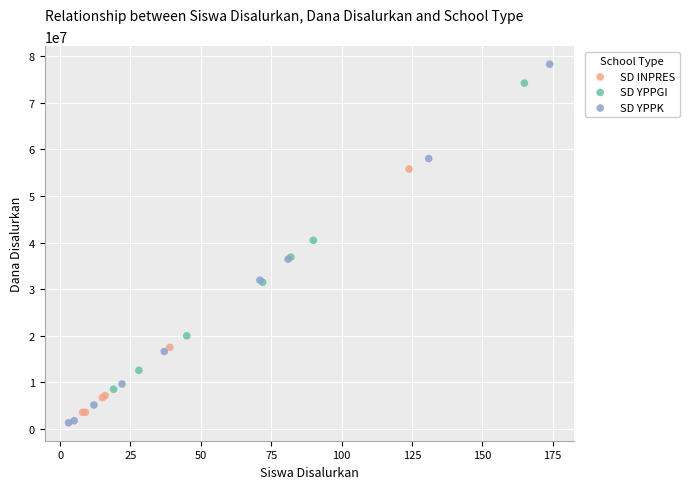

Which series contains the highest Y value?

SD YPPK